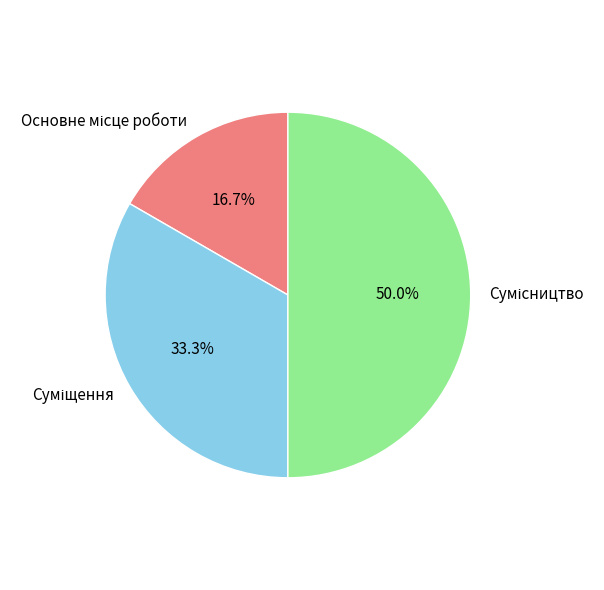

Does Суміщення account for over 50% of the chart?

No